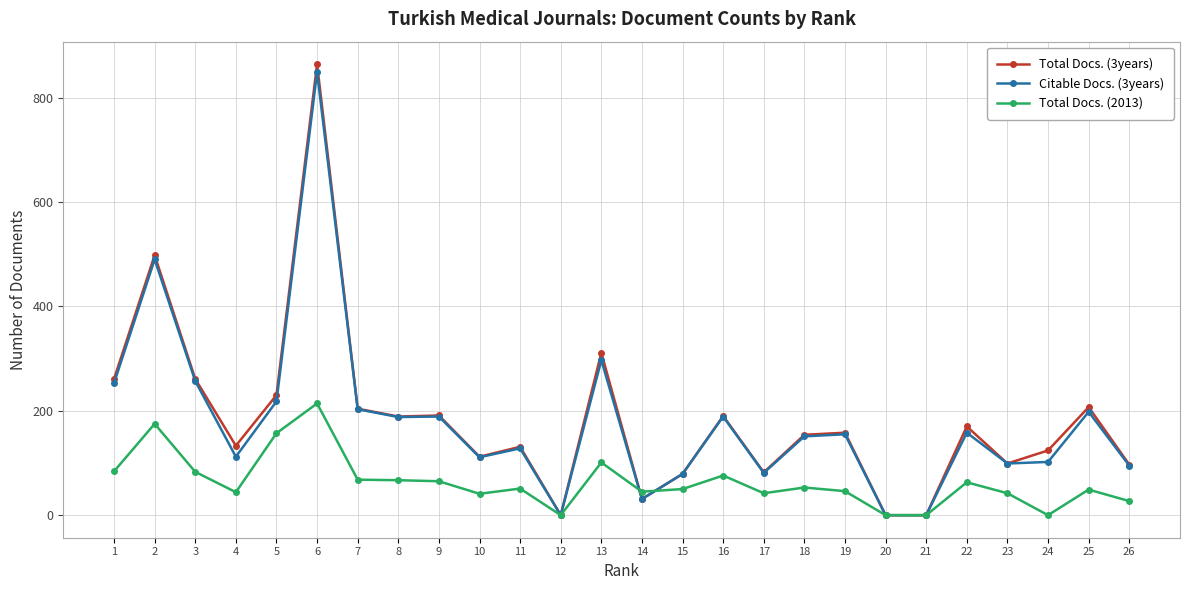

Which series has the widest spread of values?

Total Docs. (3years)